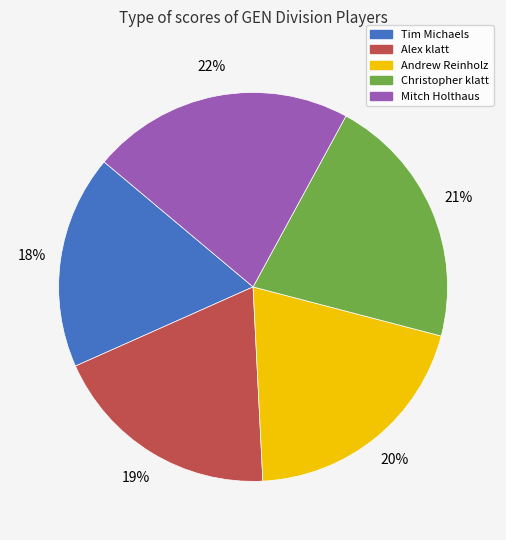

Is the sum of Christopher klatt and Alex klatt greater than half?

No